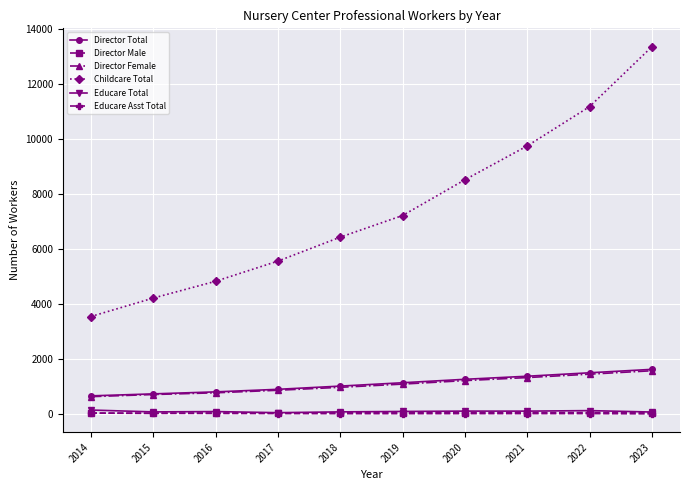

What is the sum of the Director Female values at 2015 and 2023?

2274